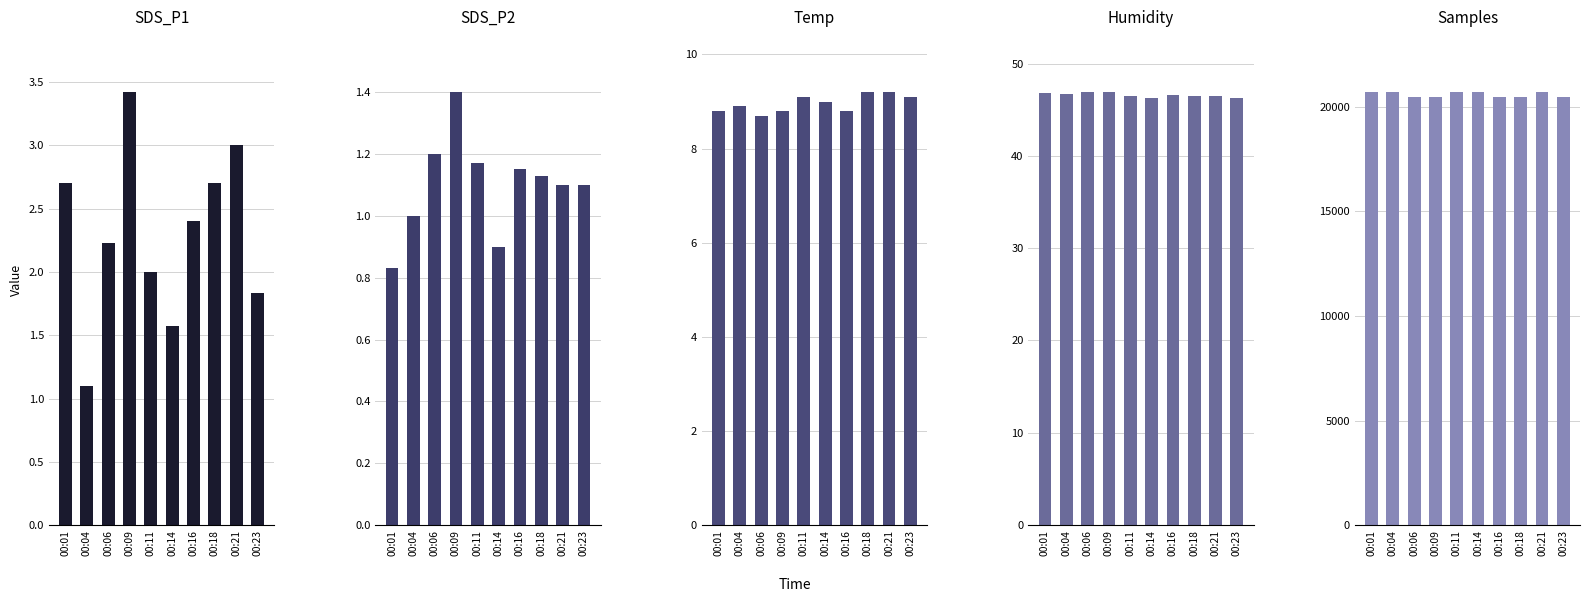

Which series has the largest total across all categories?

Samples